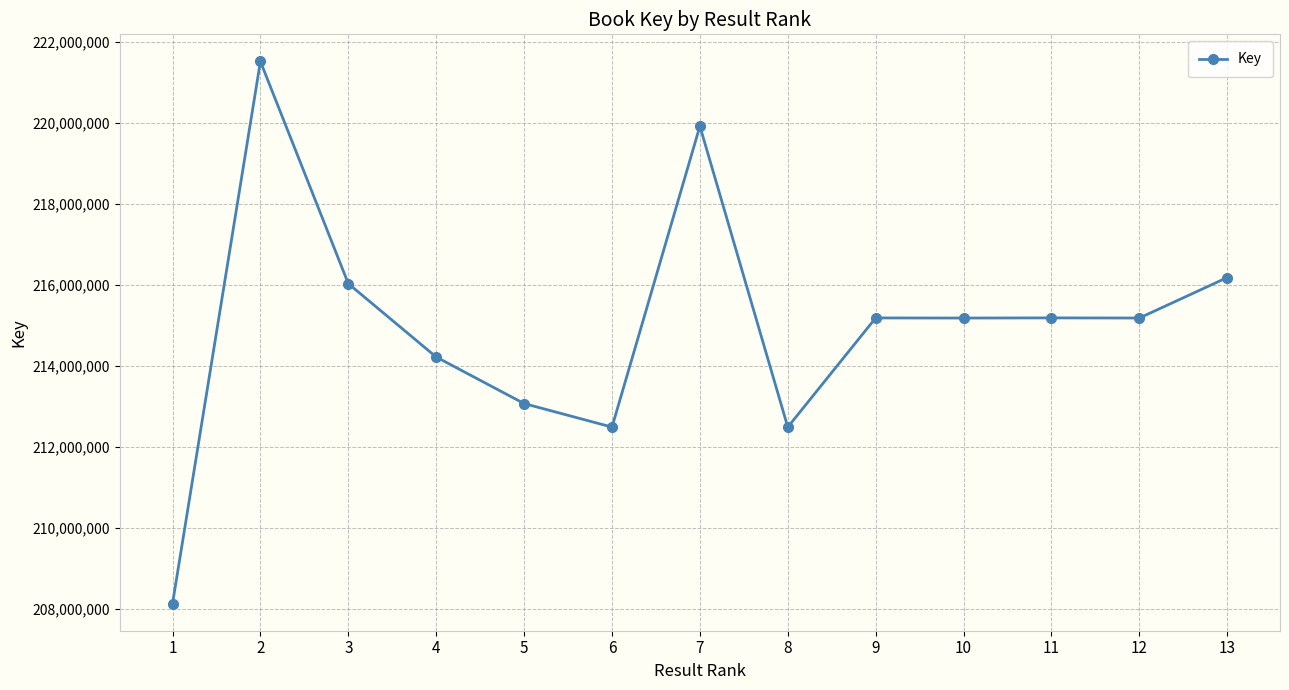

Read the value at 1.

208134663